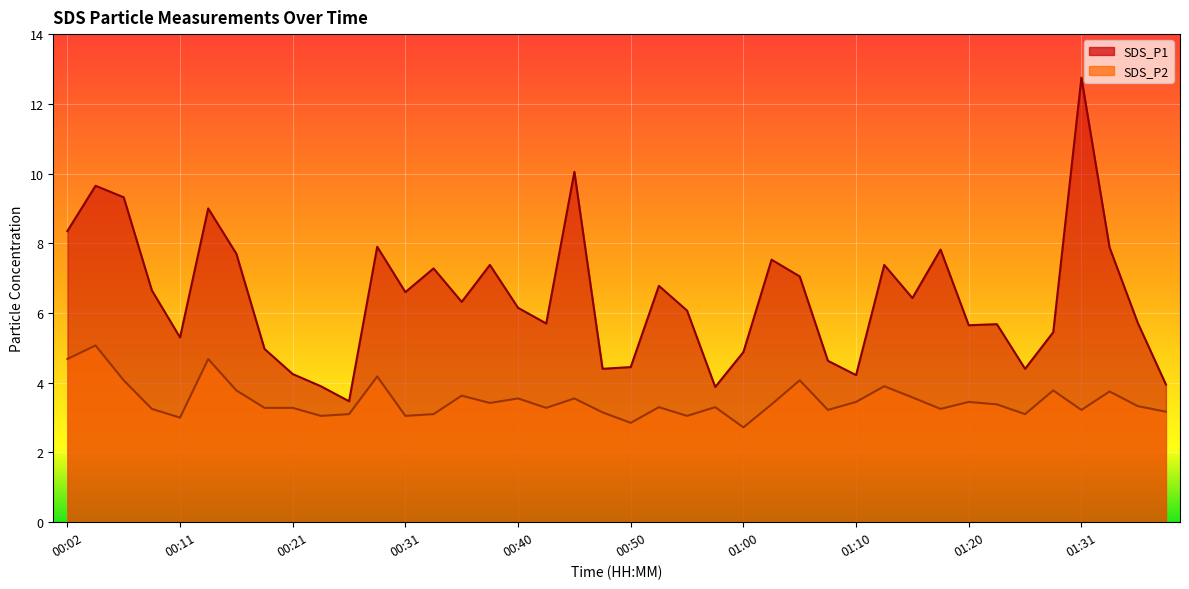

What is the spread (max minus min) of values at 01:13?

3.5